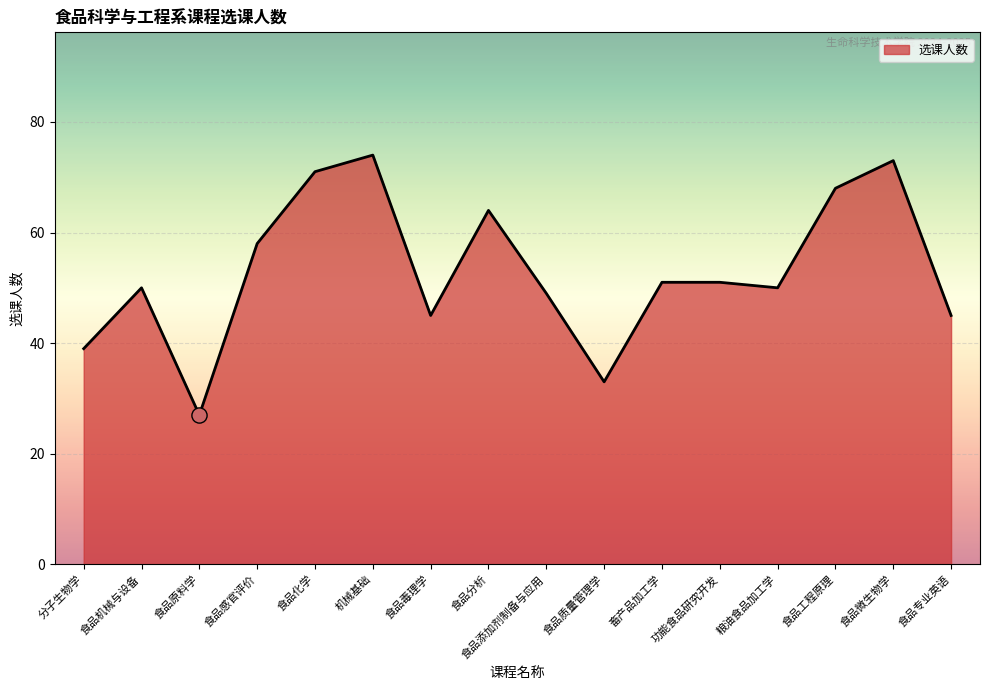

Approximately how many times larger is the value at 食品微生物学 compared to 功能食品研究开发?

1.4